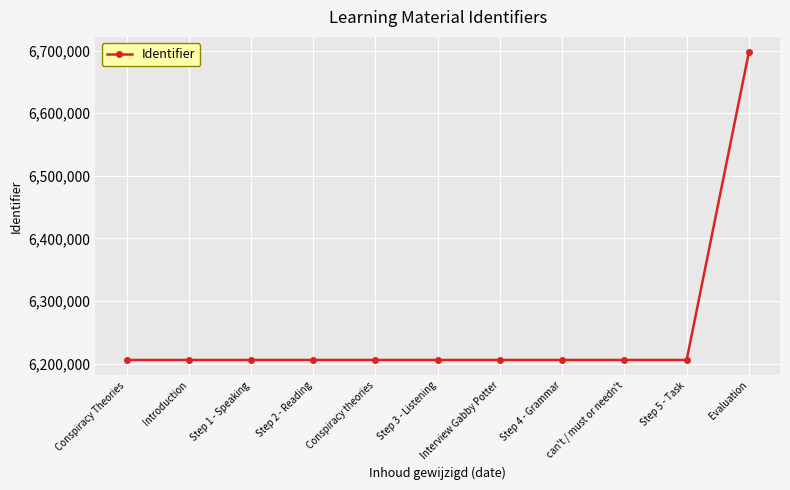

Approximately how many times larger is the value at Step 2 - Reading compared to Step 1 - Speaking?

1.0